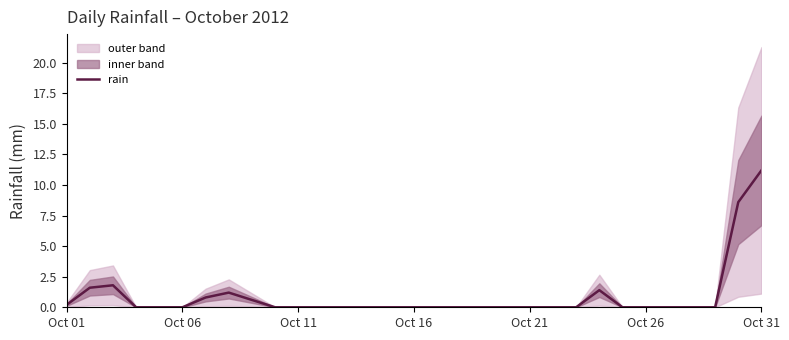

At which label does rain reach its peak?

Oct 31